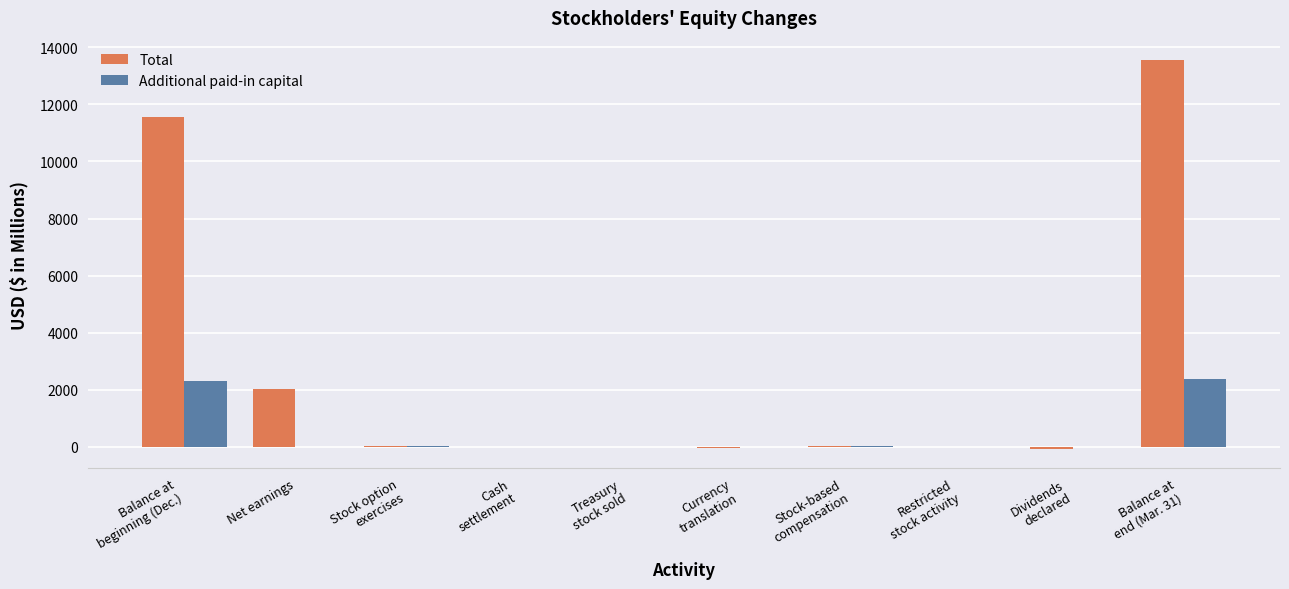

What is the total value across all series at Net earnings?

2020.5